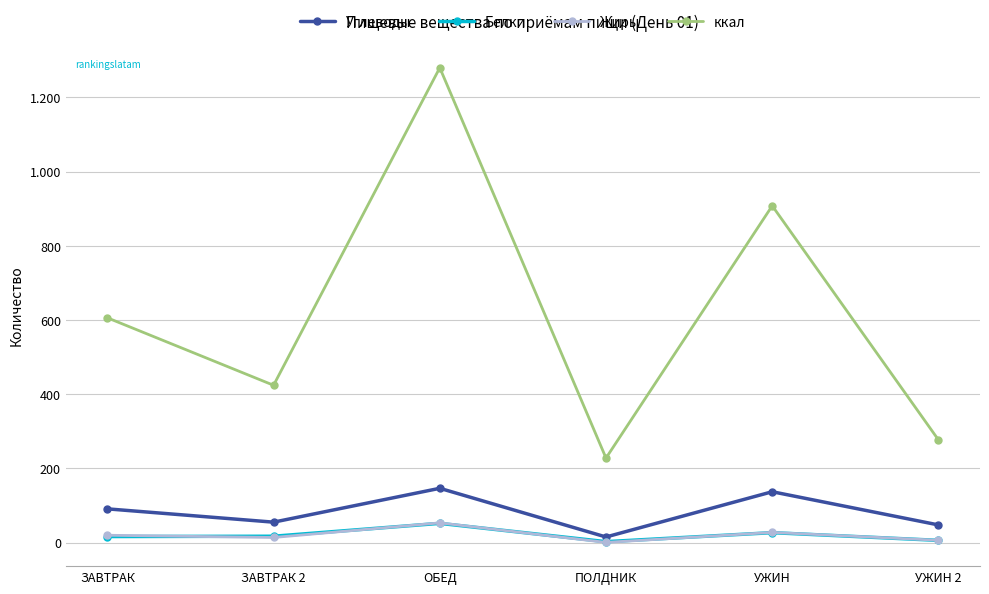

Is it true that Белки equals 16.4 at ЗАВТРАК?

True